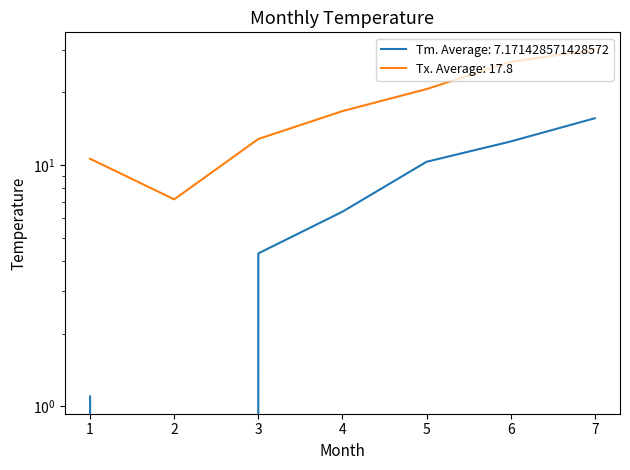

Is it true that Tm equals 10.3 at 5?

True